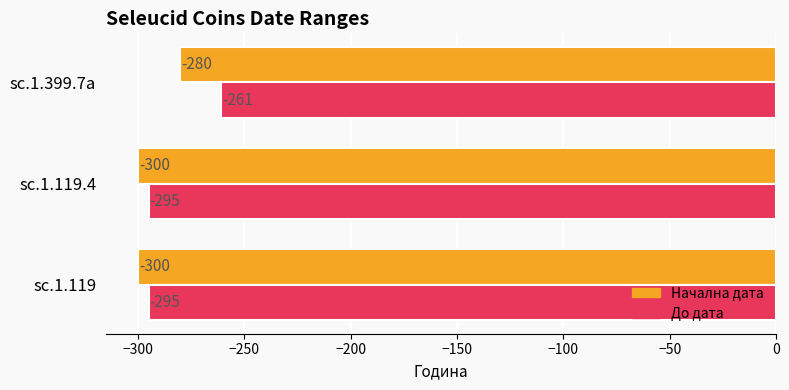

What is the spread (max minus min) of values at sc.1.119?

5